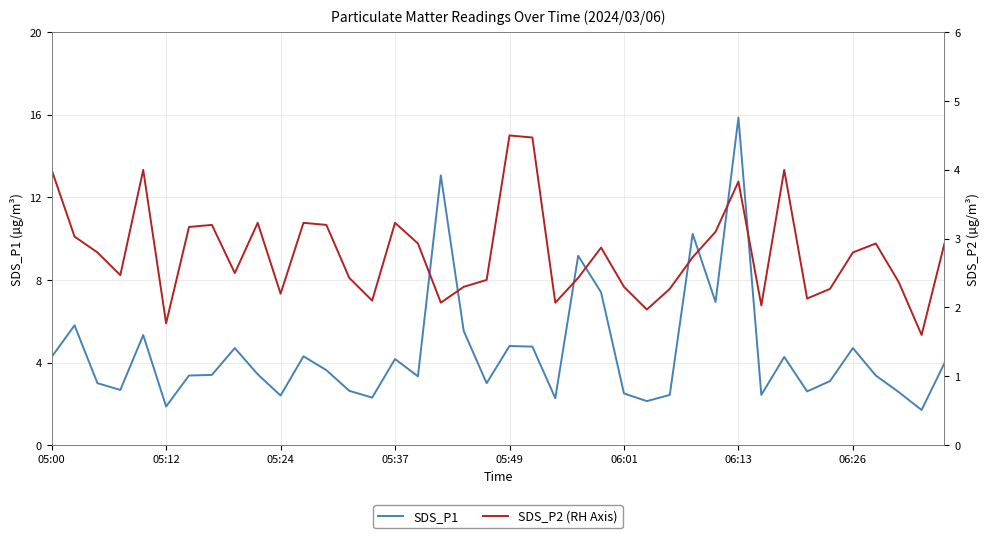

What is the sum of all SDS_P1 values?

179.4